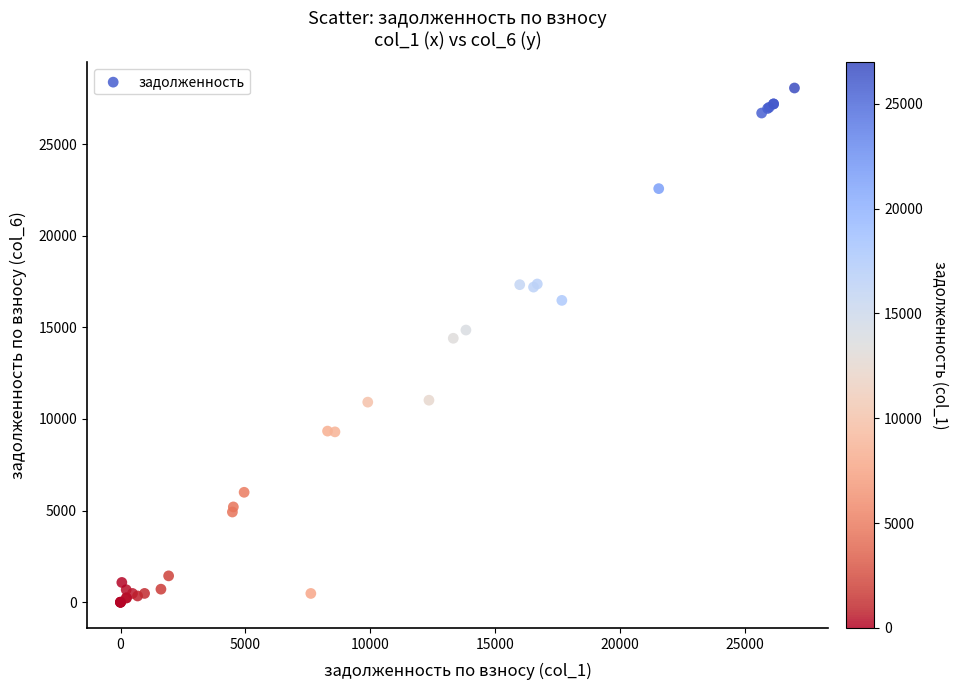

What Y value in the scatter plot is closest to 14031?

14405.9